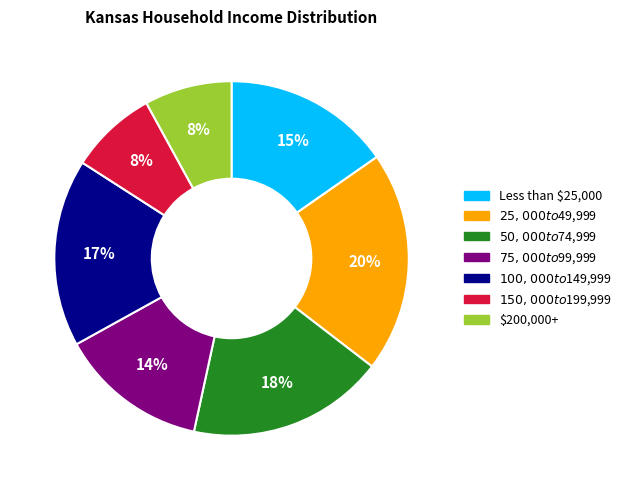

Is it true that $150,000 to $199,999 is 8% of the pie?

True